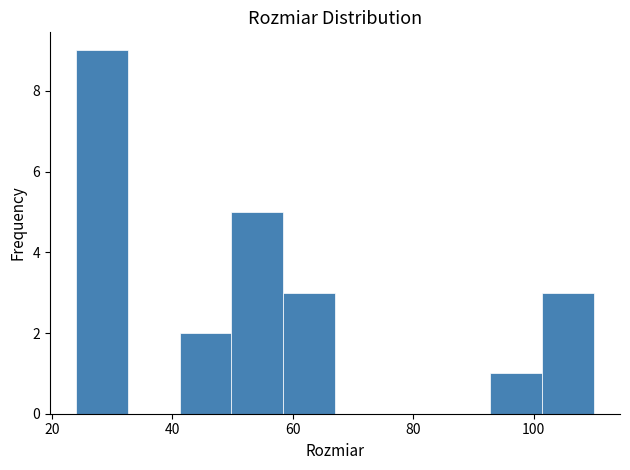

Reading left to right, transcribe this chart: for each bar, give the range it covers on the x-axis and its height. Neither the bar edges nor the heights are printed on the chart, so give them approximately, as read against the axes.

24.0 to 32.6: 9
32.6 to 41.2: 0
41.2 to 49.8: 2
49.8 to 58.4: 5
58.4 to 67.0: 3
67.0 to 75.6: 0
75.6 to 84.2: 0
84.2 to 92.8: 0
92.8 to 101.4: 1
101.4 to 110.0: 3